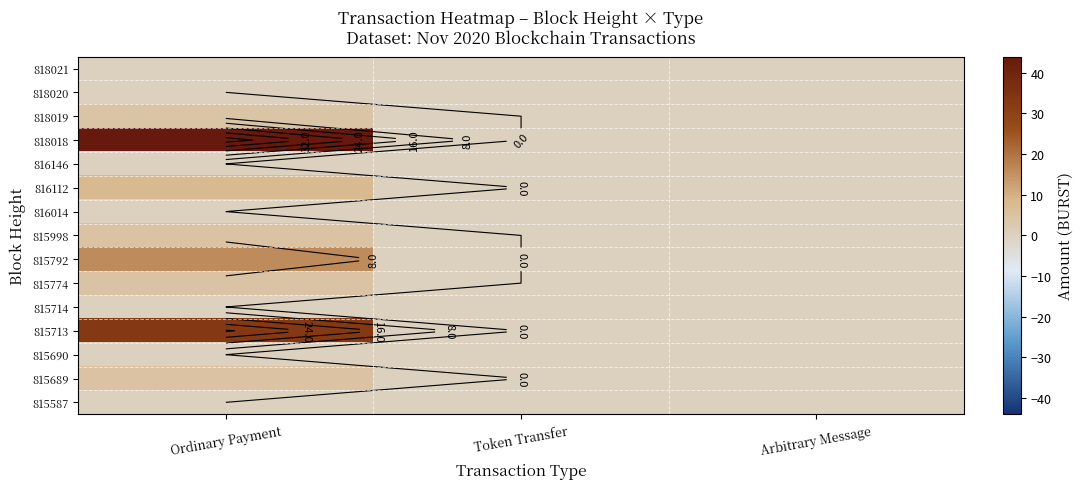

What is the sum of the 815998 values at Ordinary Payment and Arbitrary Message?

5.0